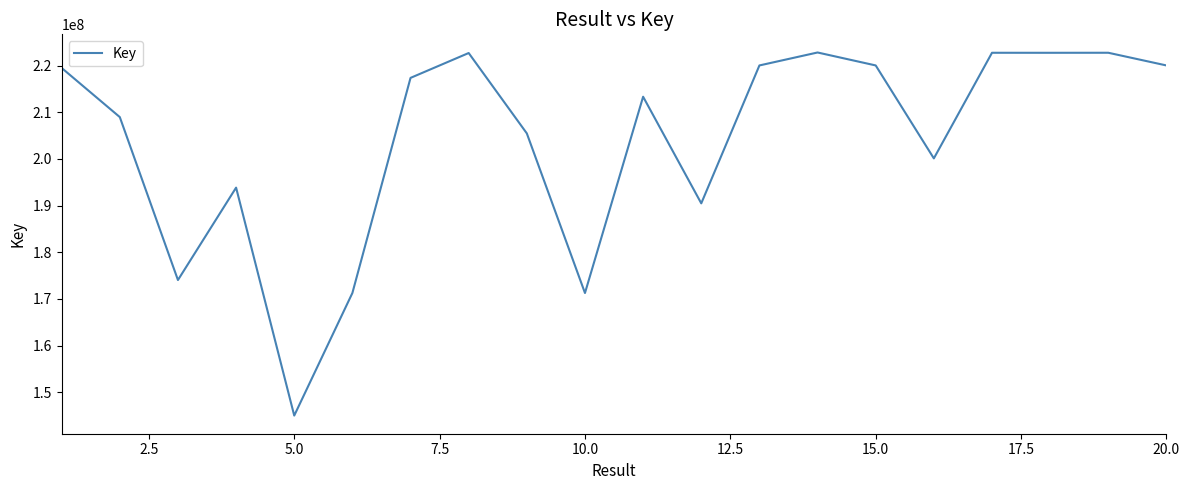

What is the maximum value shown in the chart?

222794430